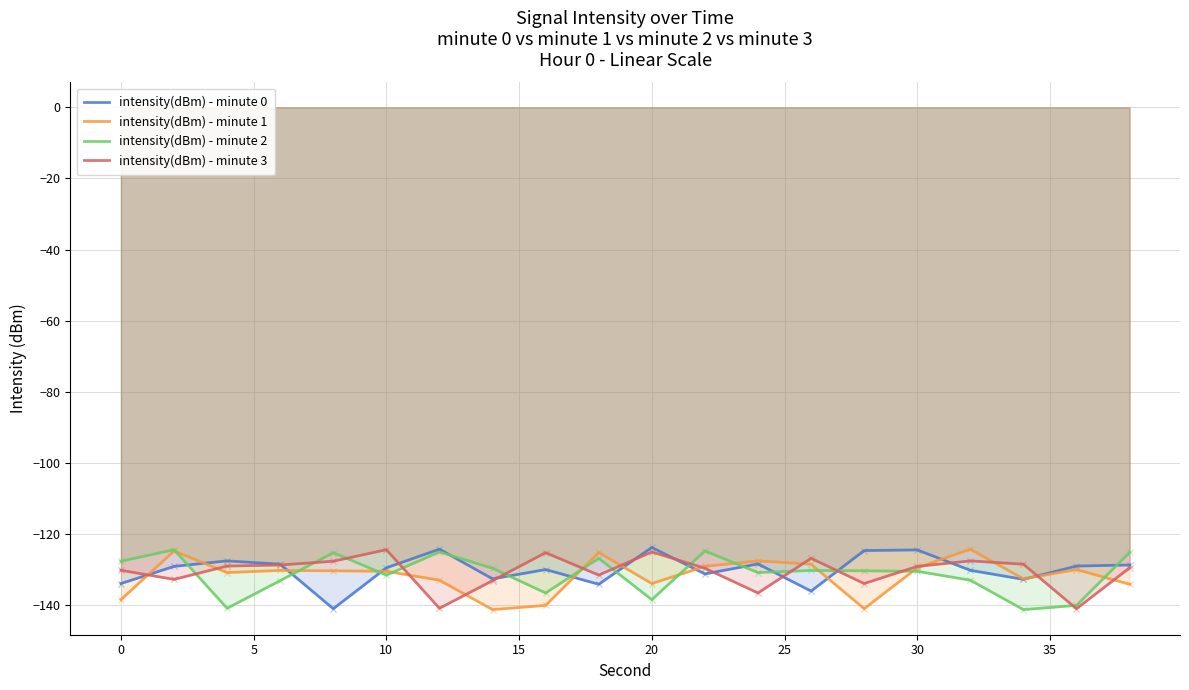

Which series reaches the minimum Y coordinate?

intensity(dBm) - minute 1